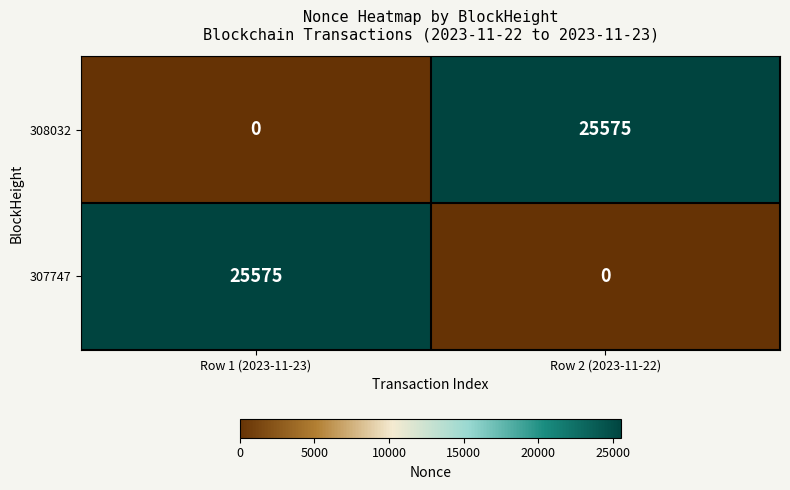

What is the spread (max minus min) of values at Row 1 (2023-11-23)?

25575